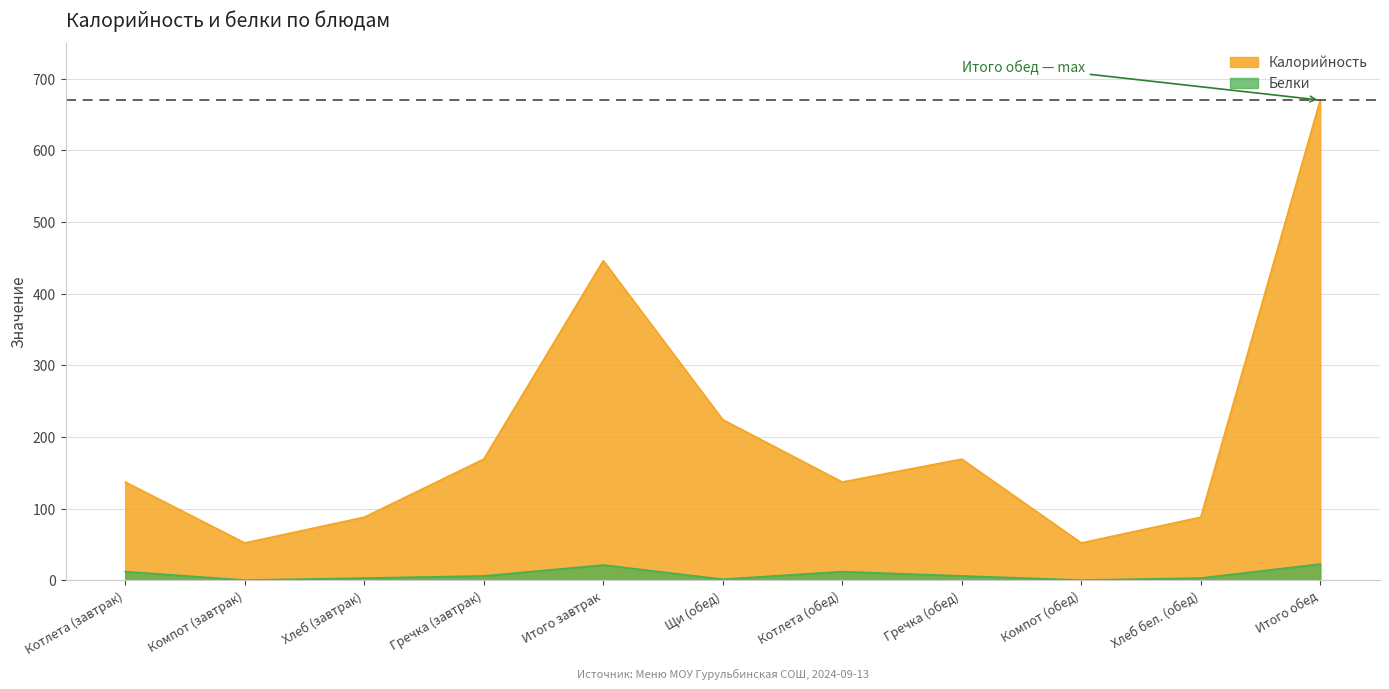

Is the value of Калорийность at Компот (обед) greater than the value of Белки at Хлеб (завтрак)?

Yes